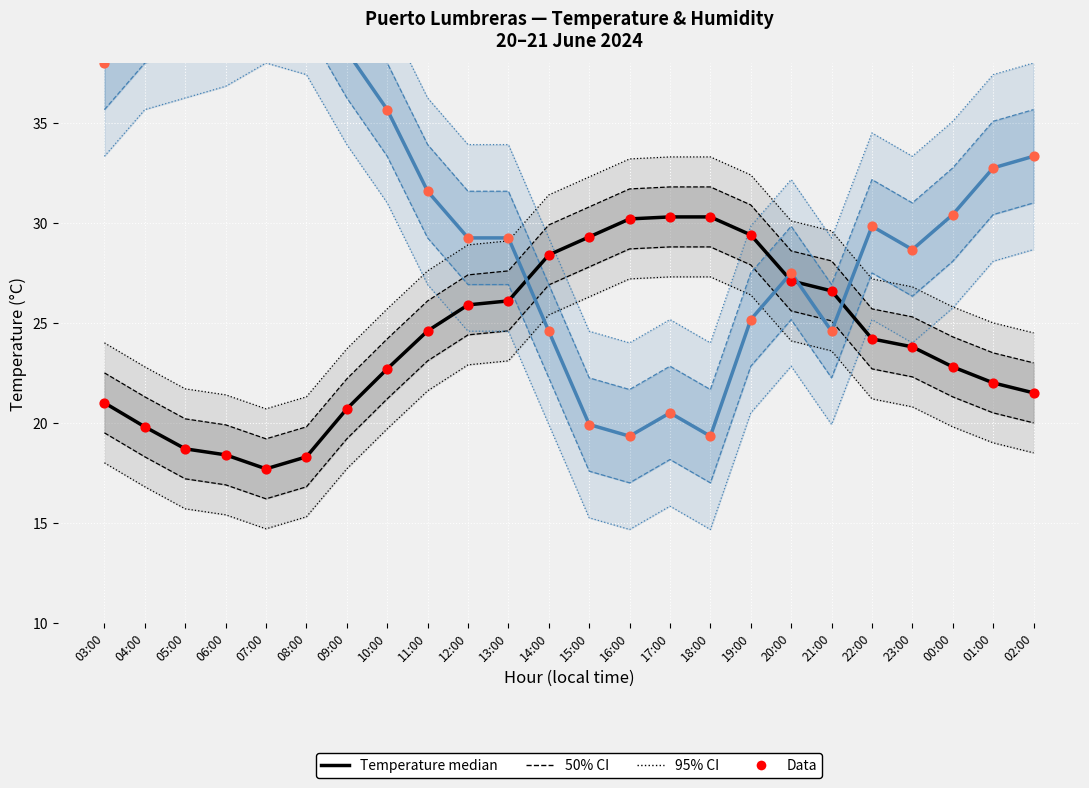

What is the total value across all series at 11:00?

112.4